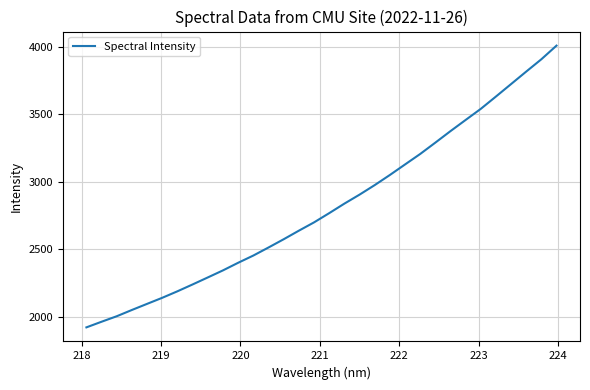

What is the maximum value shown in the chart?

4010.9